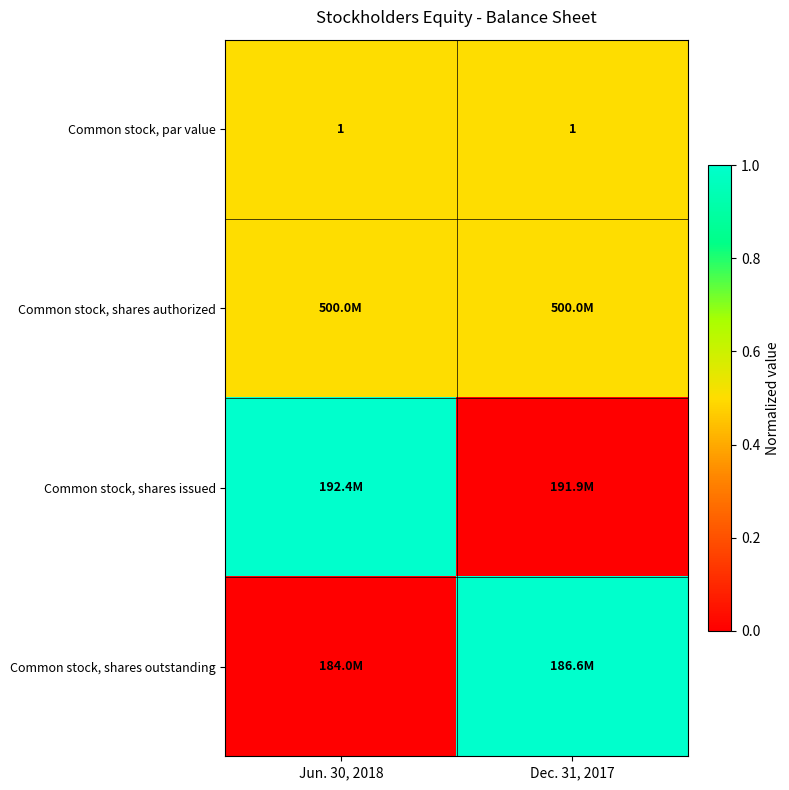

What is the sum of all Common stock, par value values?

2.0